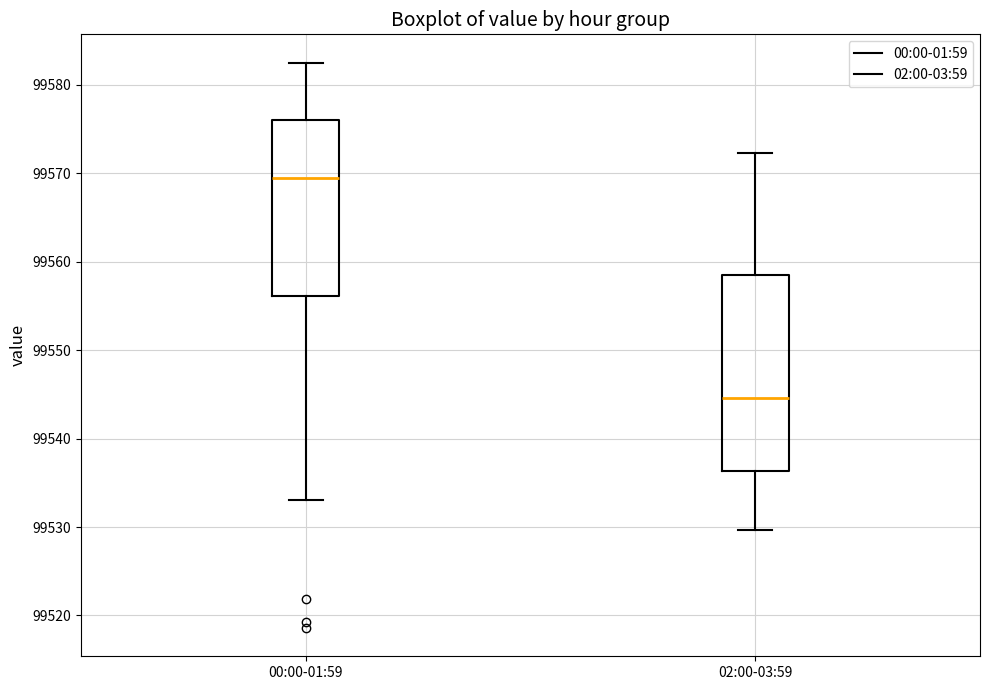

Where does the median line of the box for 02:00-03:59 sit on the y-axis? The values are not printed on the chart, so give them approximately, as read against the axis.

99545